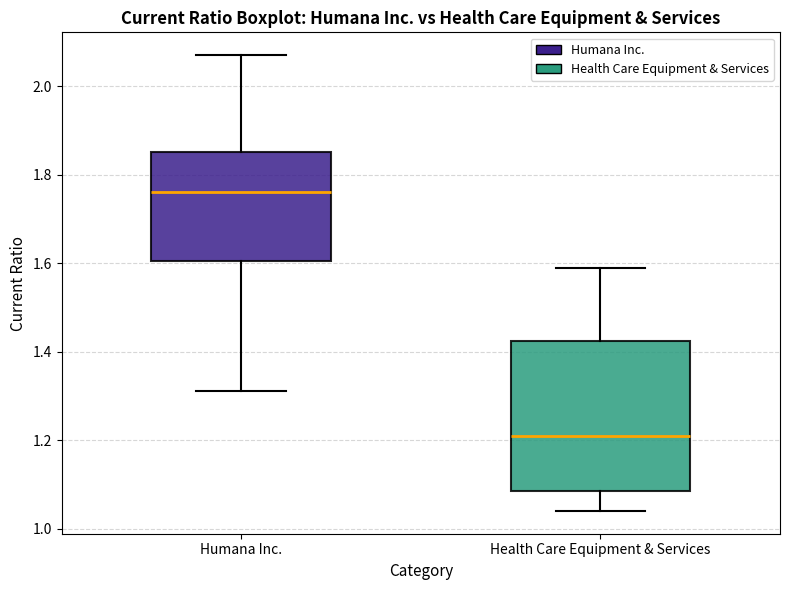

Reading left to right, transcribe this box plot: for each box, give where its median line is, the range the box spans, and where its two whiskers end, as read against the y-axis. The values are not printed on the chart, so give them approximately, as read against the axis.

Humana Inc.: median 1.76, box 1.60 to 1.86, whiskers 1.32 to 2.08
Health Care Equipment & Services: median 1.22, box 1.08 to 1.42, whiskers 1.04 to 1.60